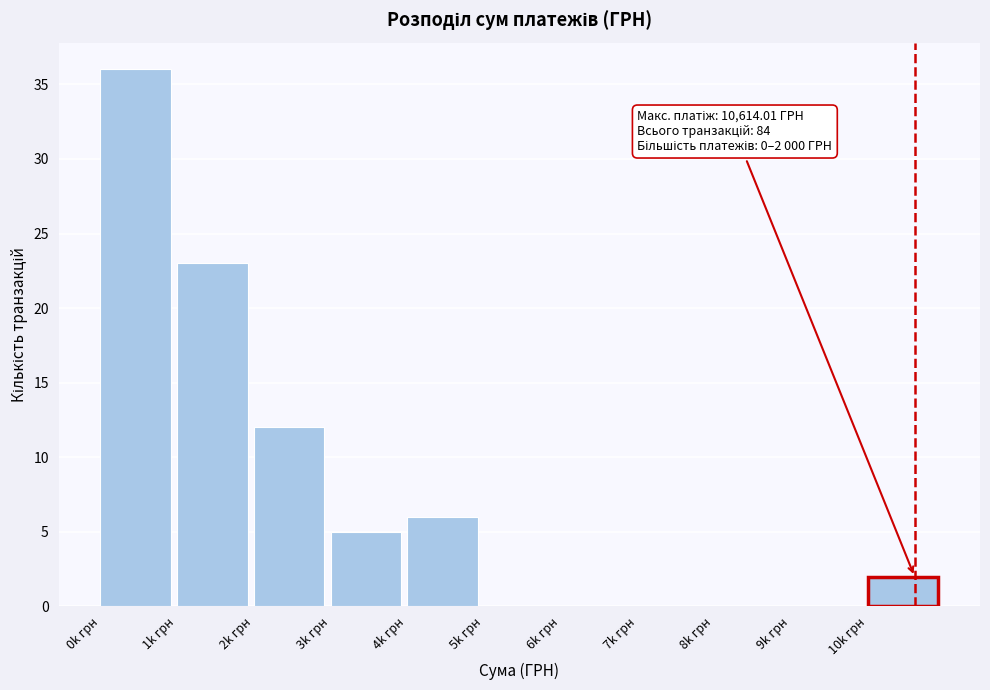

Reading left to right, what are all the values shown in this chart?

0k грн=36	1k грн=23	2k грн=12	3k грн=5	4k грн=6	5k грн=0	6k грн=0	7k грн=0	8k грн=0	9k грн=0	10k грн=2